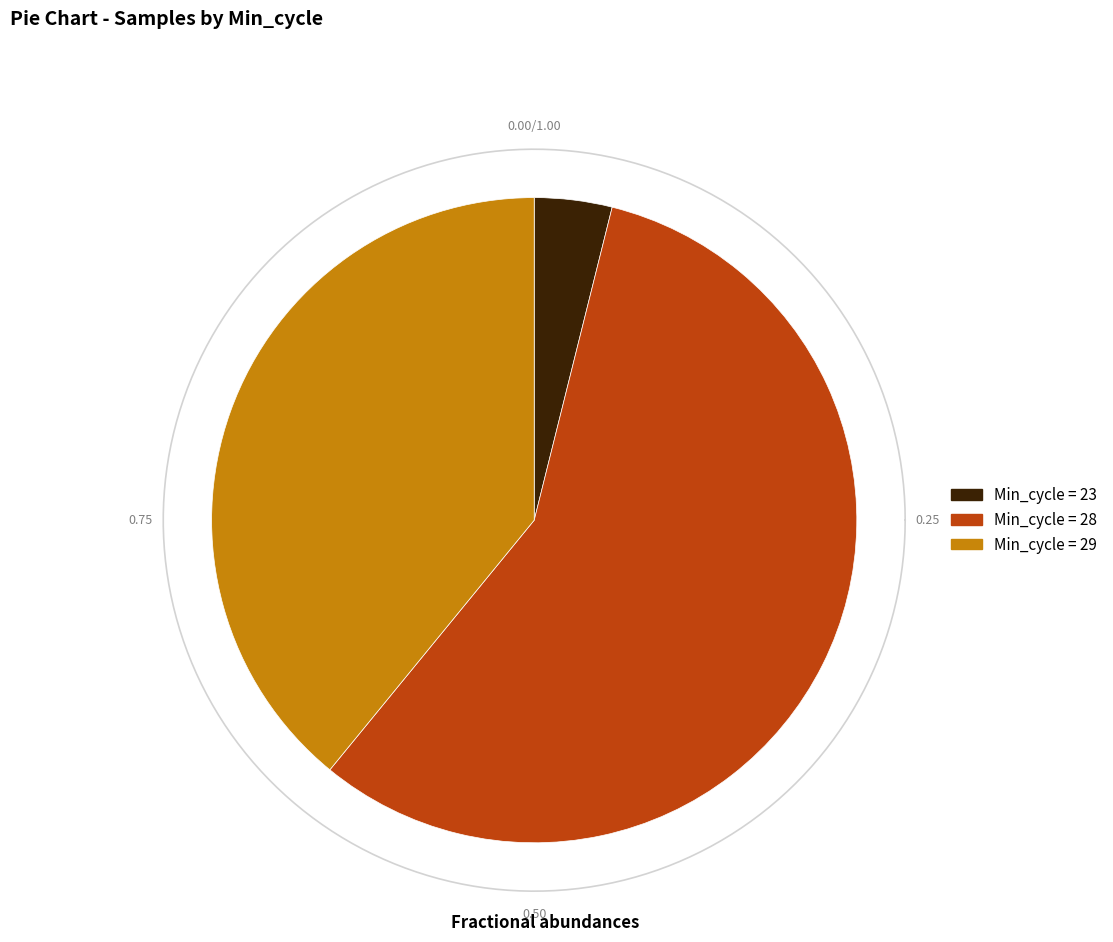

Count the number of slices in the pie.

6